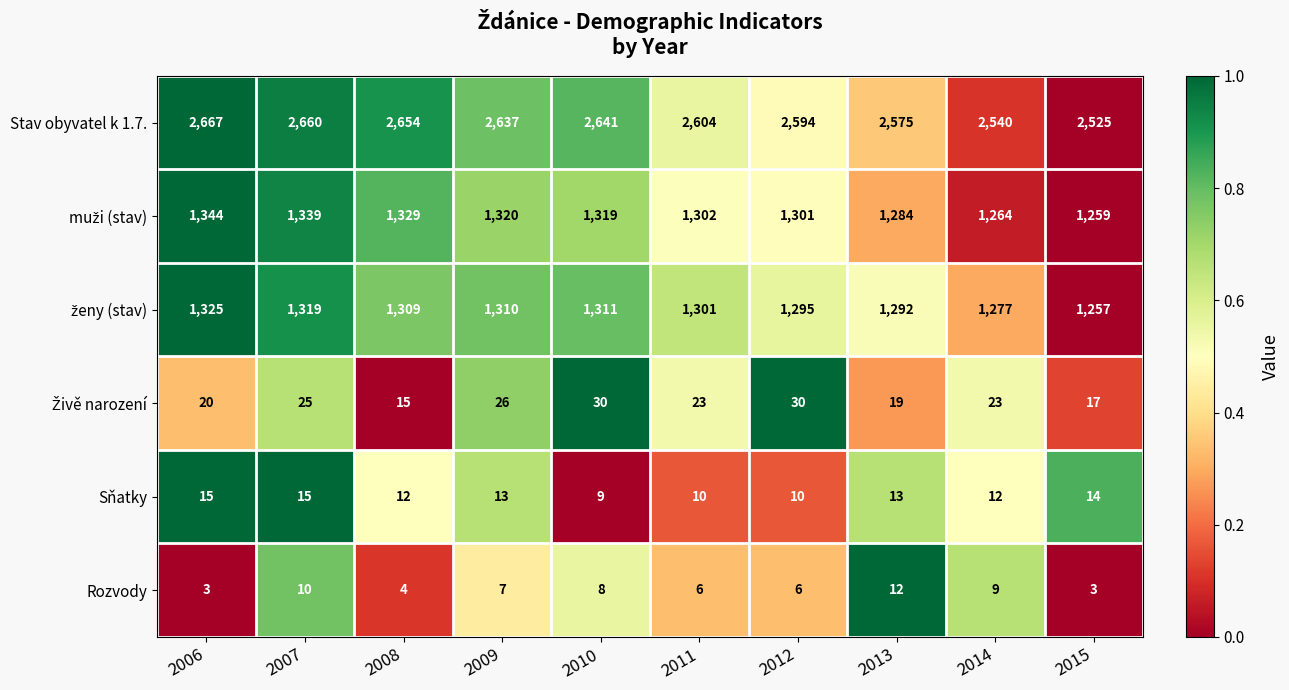

What is the greatest value displayed?

2667